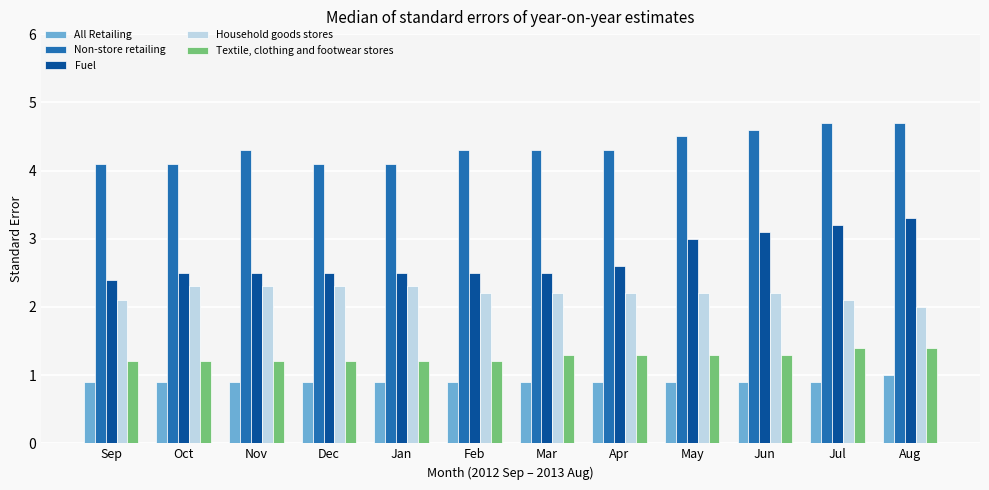

Is it true that Fuel equals 1.6 at Jan?

False